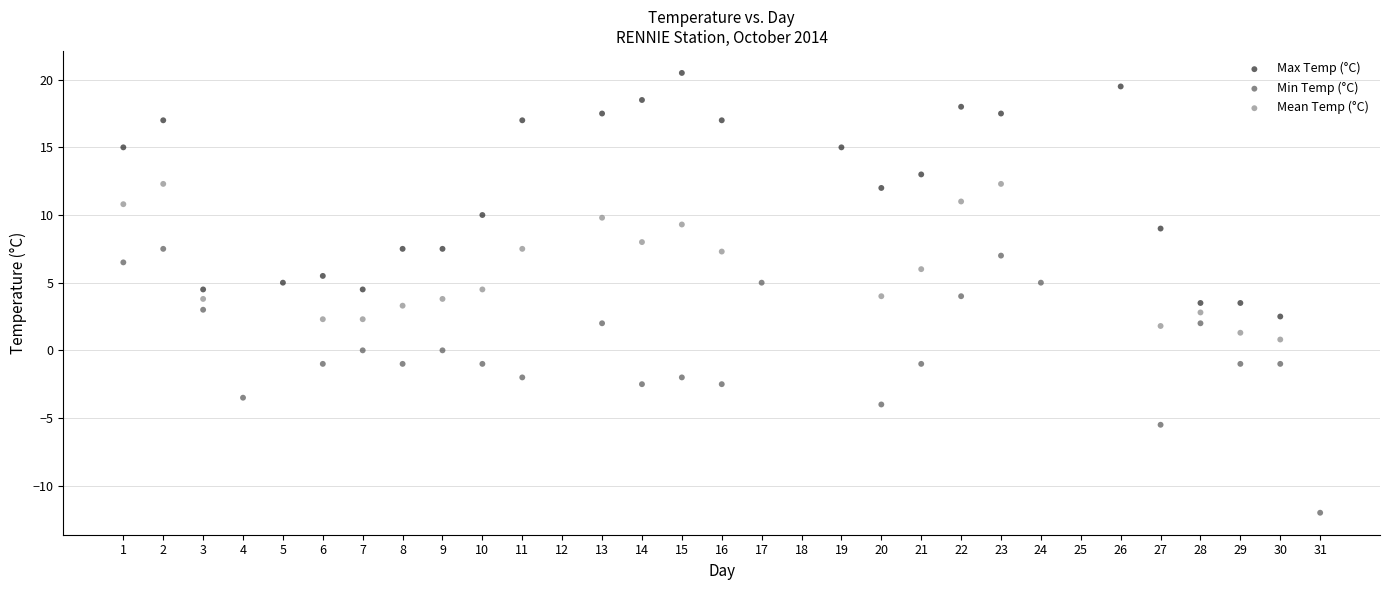

Which series reaches the minimum Y coordinate?

Min Temp (°C)